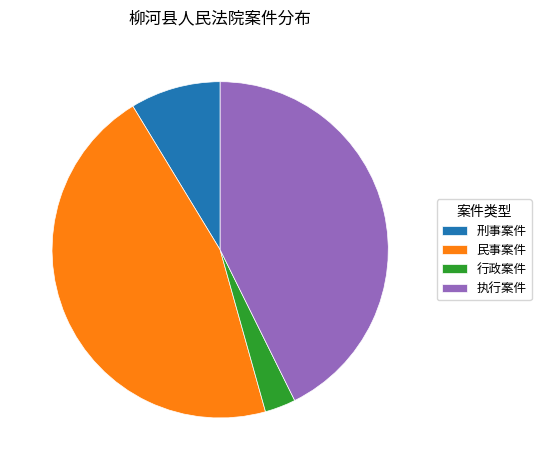

True or false: 执行案件 accounts for 43% of the total.

True